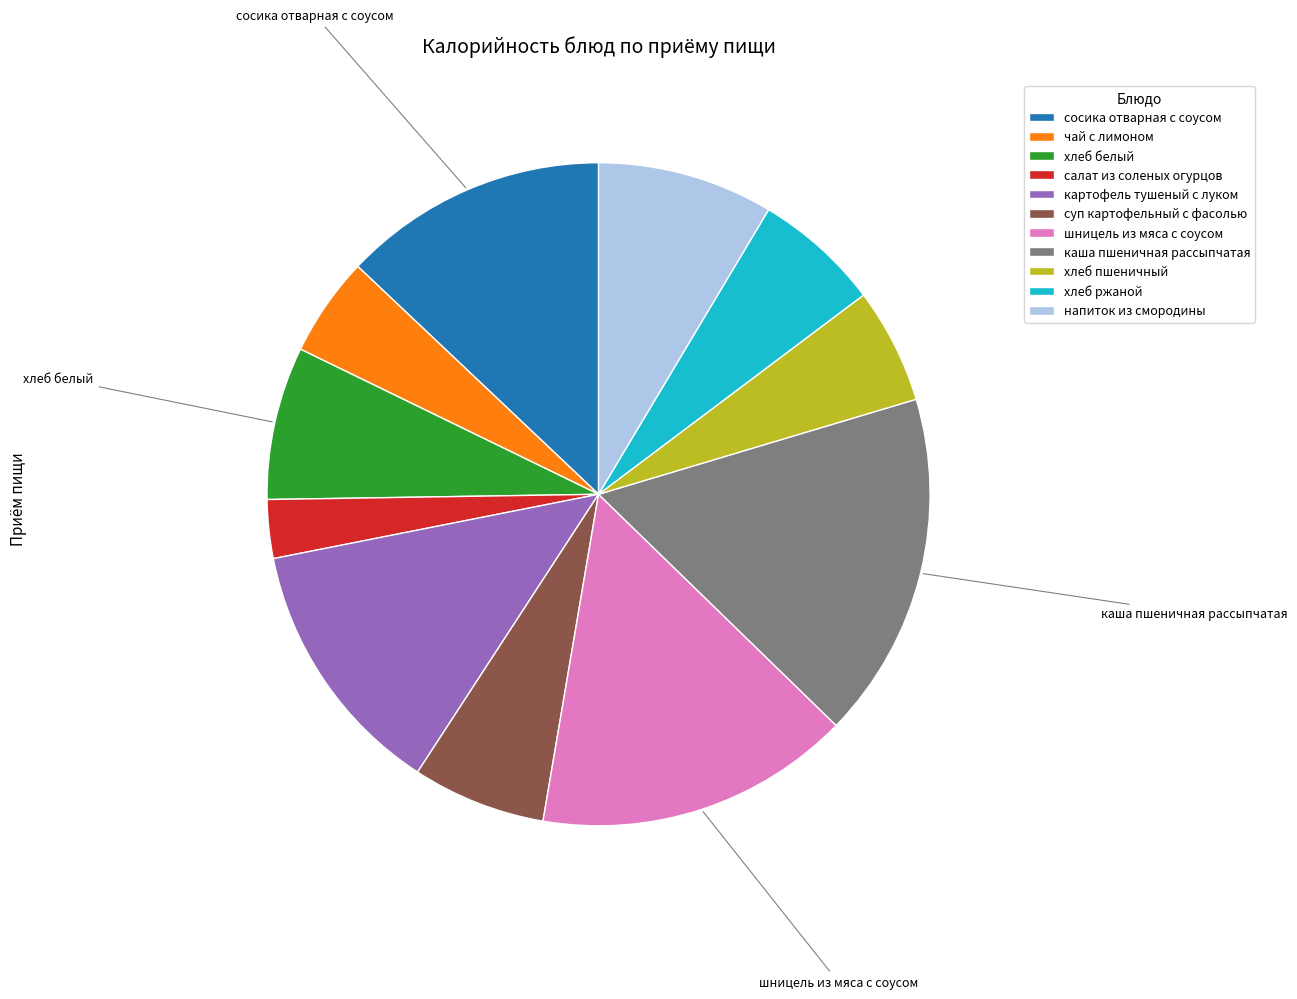

The хлеб ржаной slice represents 6% of the pie. True or false?

True